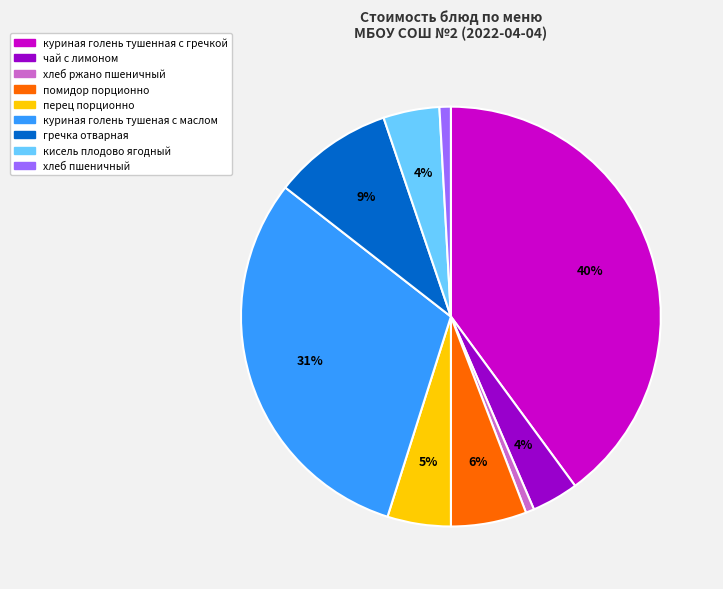

How many slices are in this pie chart?

9